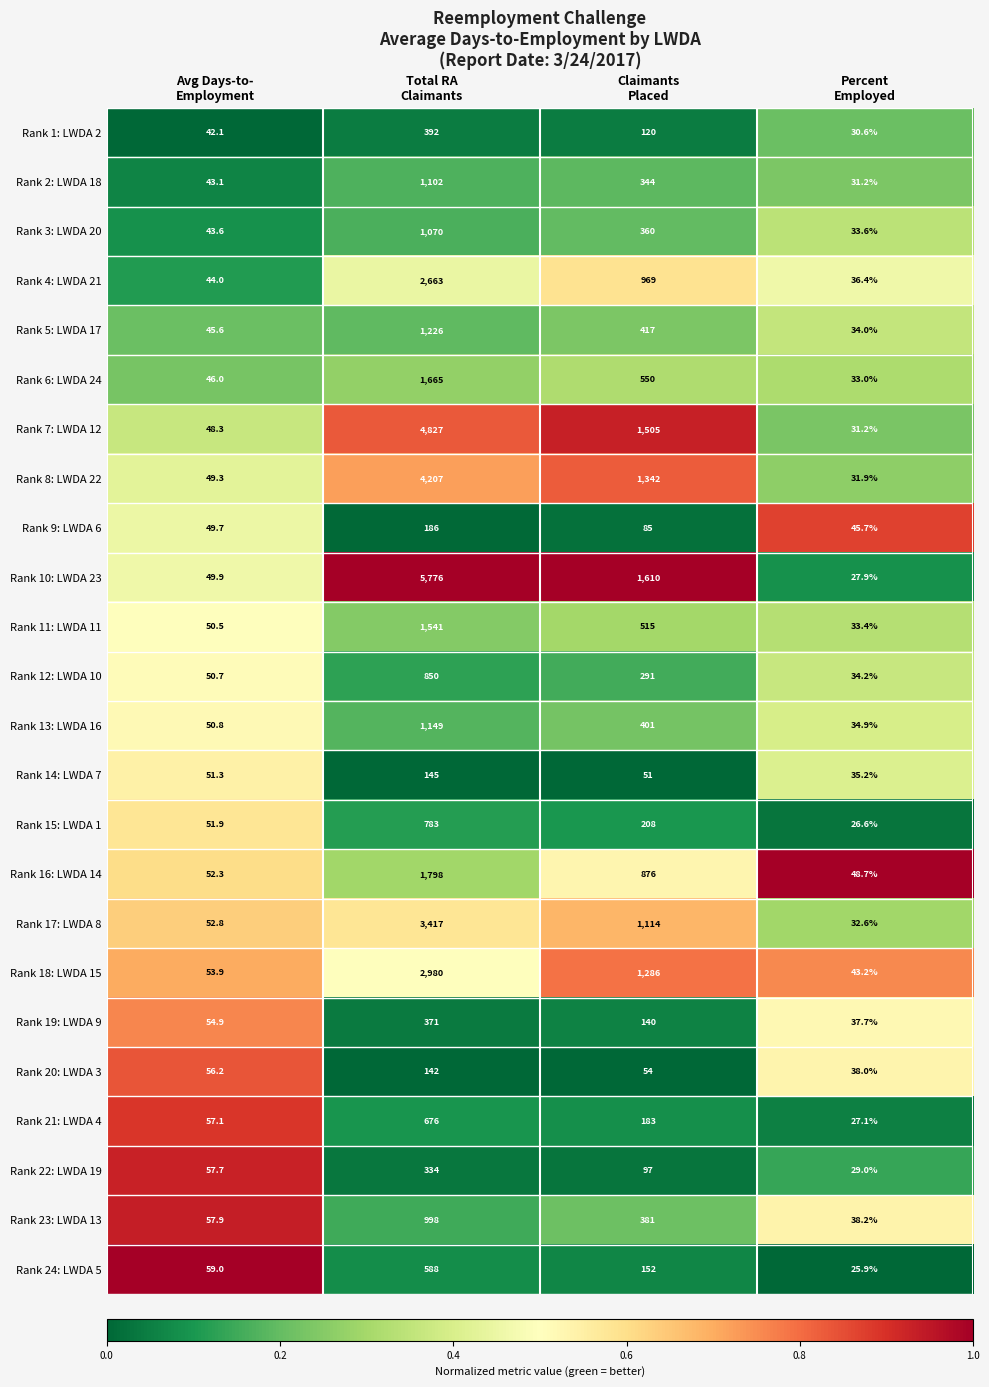

Which series changed the most between Claimants
Placed and Percent
Employed?

Rank 10: LWDA 23